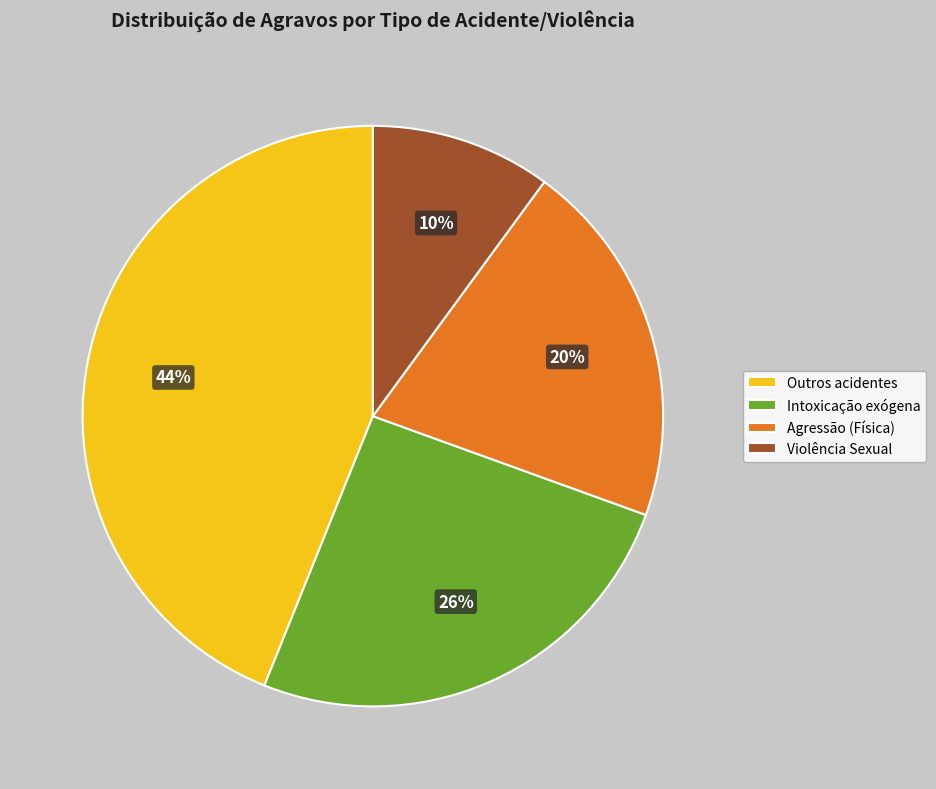

How many slices are in this pie chart?

4